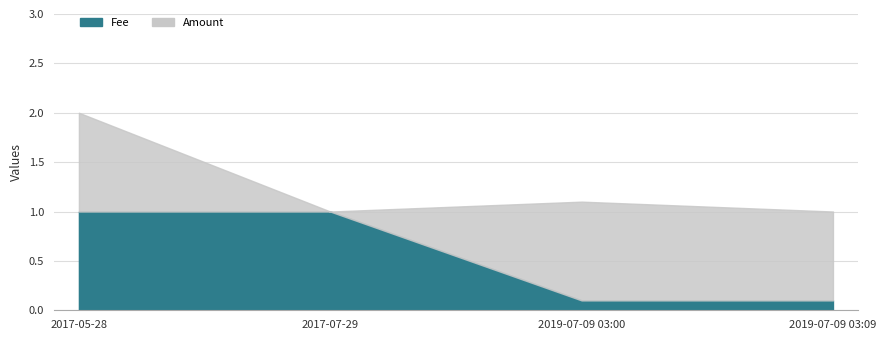

Which has a higher value, 2017-05-28 or 2017-07-29?

2017-05-28